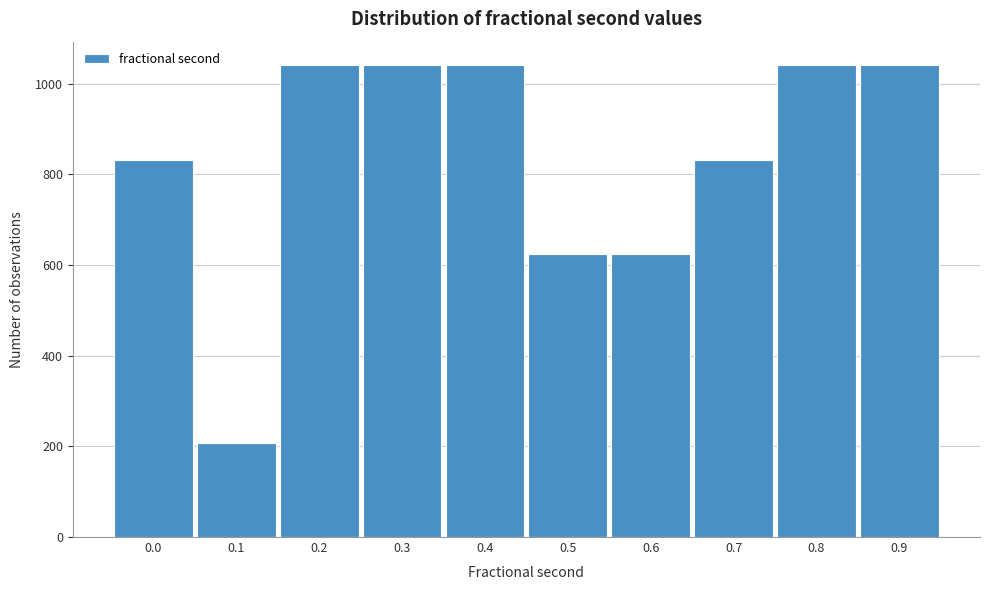

Reading left to right, list all the values displayed in this chart.

0.0=832	0.1=208	0.2=1041	0.3=1041	0.4=1041	0.5=624	0.6=624	0.7=832	0.8=1041	0.9=1041